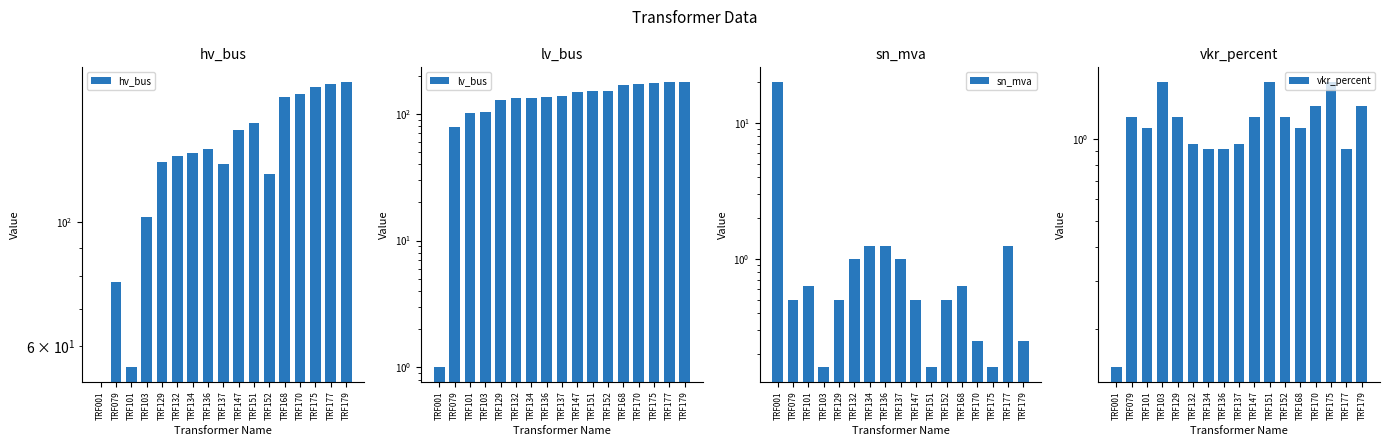

Reading right to left, what are all the values shown in this chart?

hv_bus: TRF179=178.0	TRF177=176.0	TRF175=174.0	TRF170=169.0	TRF168=167.0	TRF152=122.0	TRF151=150.0	TRF147=146.0	TRF137=127.0	TRF136=135.0	TRF134=133.0	TRF132=131.0	TRF129=128.0	TRF103=102.0	TRF101=55.0	TRF079=78.0	TRF001=0.0
lv_bus: TRF179=179.0	TRF177=177.0	TRF175=175.0	TRF170=170.0	TRF168=168.0	TRF152=152.0	TRF151=151.0	TRF147=147.0	TRF137=137.0	TRF136=136.0	TRF134=134.0	TRF132=132.0	TRF129=129.0	TRF103=103.0	TRF101=101.0	TRF079=79.0	TRF001=1.0
sn_mva: TRF179=0.2	TRF177=1.2	TRF175=0.2	TRF170=0.2	TRF168=0.6	TRF152=0.5	TRF151=0.2	TRF147=0.5	TRF137=1.0	TRF136=1.2	TRF134=1.2	TRF132=1.0	TRF129=0.5	TRF103=0.2	TRF101=0.6	TRF079=0.5	TRF001=20.0
vkr_percent: TRF179=1.3	TRF177=0.9	TRF175=1.6	TRF170=1.3	TRF168=1.1	TRF152=1.2	TRF151=1.6	TRF147=1.2	TRF137=1.0	TRF136=0.9	TRF134=0.9	TRF132=1.0	TRF129=1.2	TRF103=1.6	TRF101=1.1	TRF079=1.2	TRF001=0.1